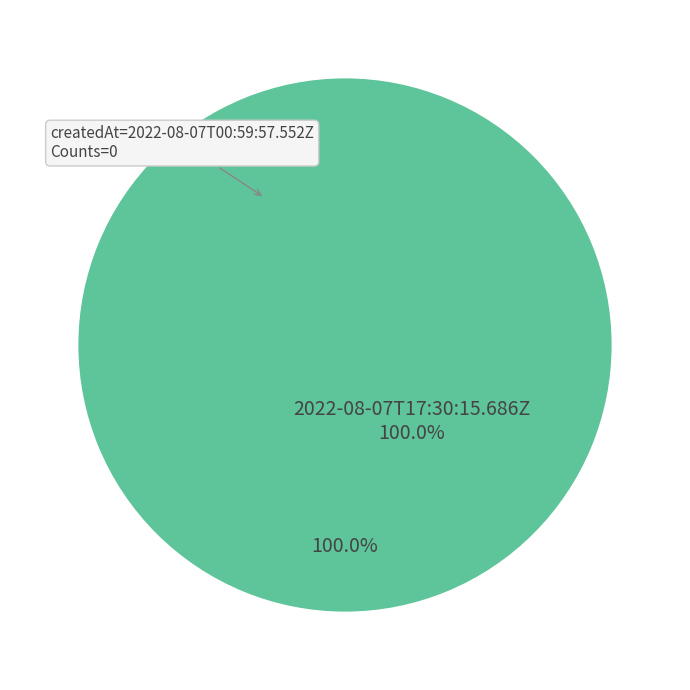

True or false: 2022-08-07T17:30:15.686Z accounts for 92% of the total.

False